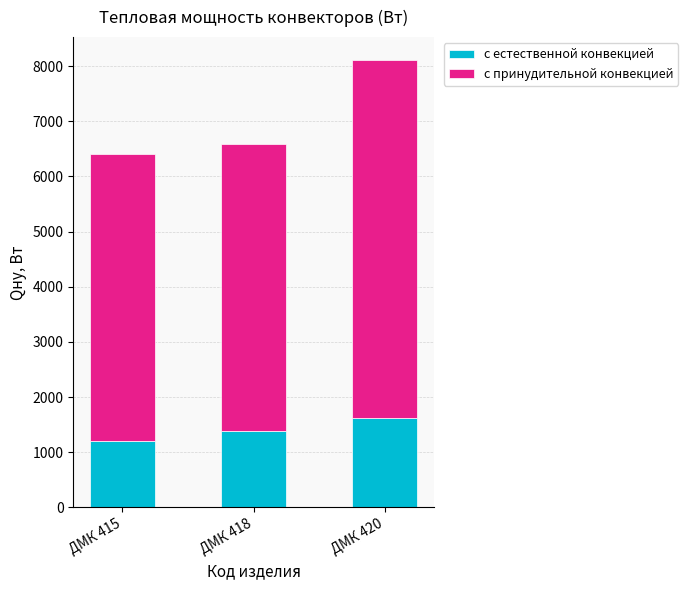

What is the total value across all series at ДМК 415?

6408